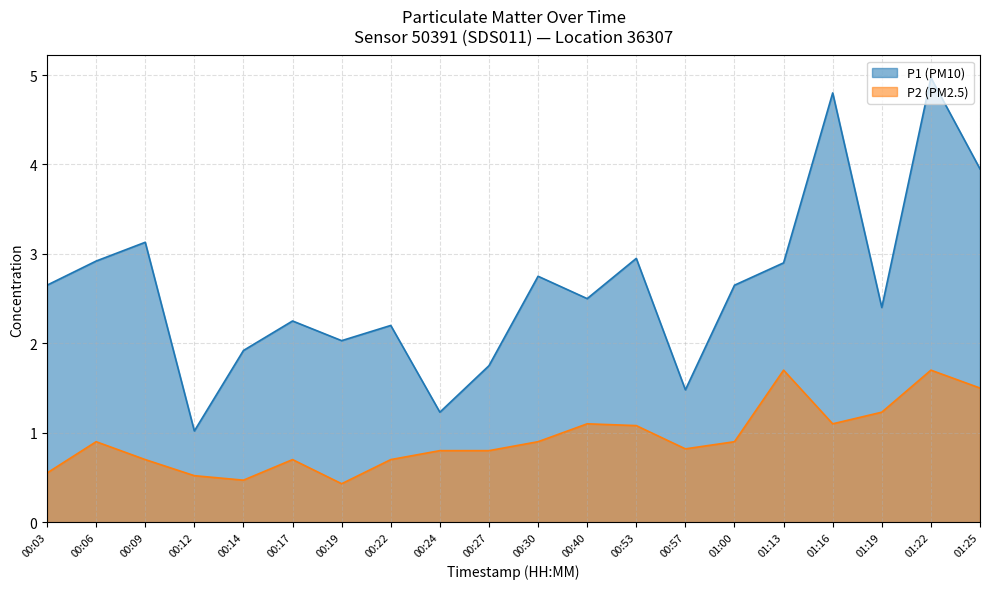

What is the highest value of the P1 (PM10) series?

5.0